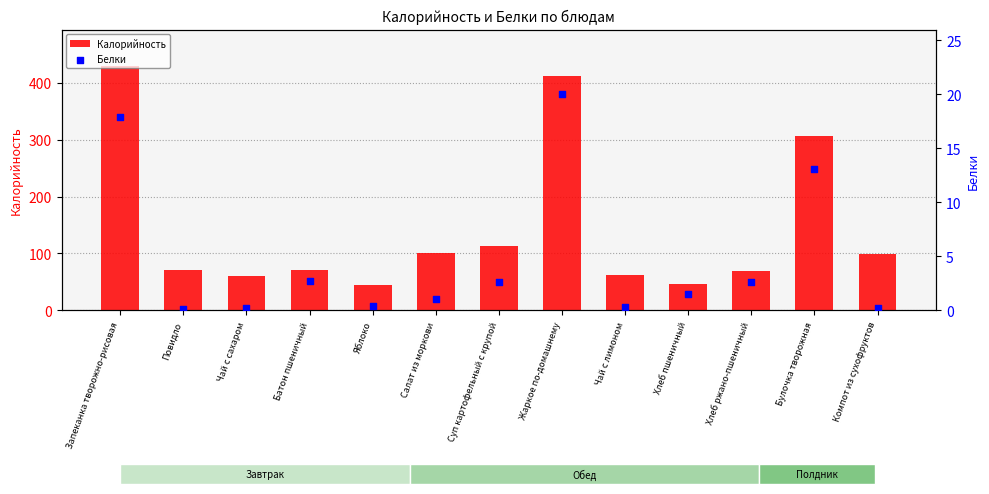

At which category is the sum across all series the highest?

Запеканка творожно-рисовая